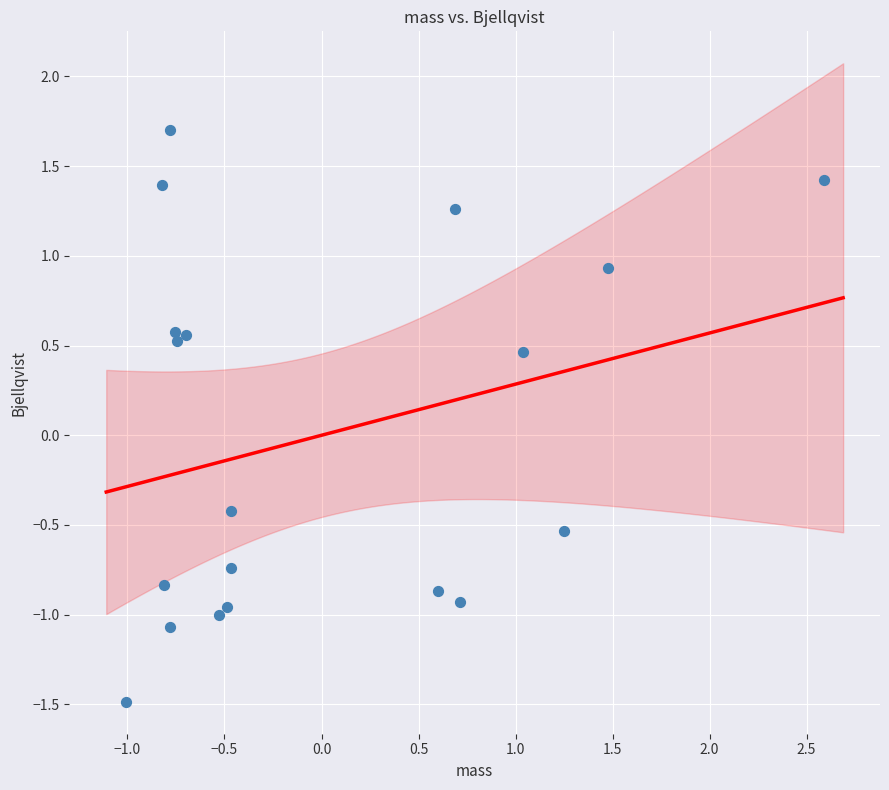

What Y value in the scatter plot is closest to 0?

-0.4